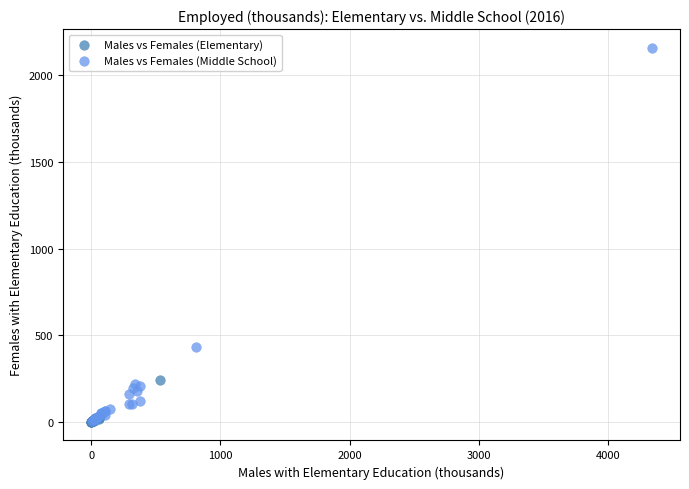

Which series contains the highest Y value?

Males vs Females (Middle School)